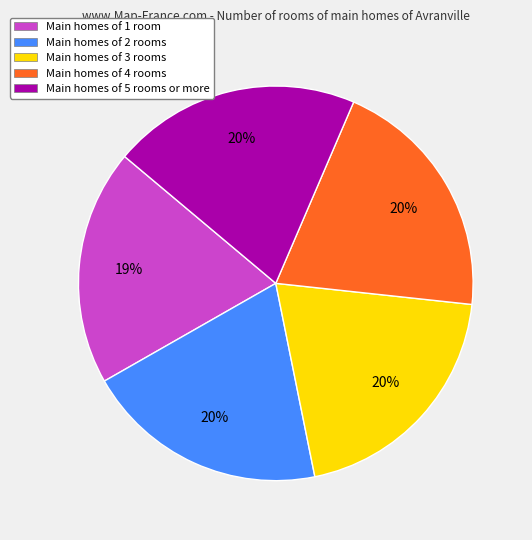

Is it true that Main homes of 3 rooms is 20% of the pie?

True